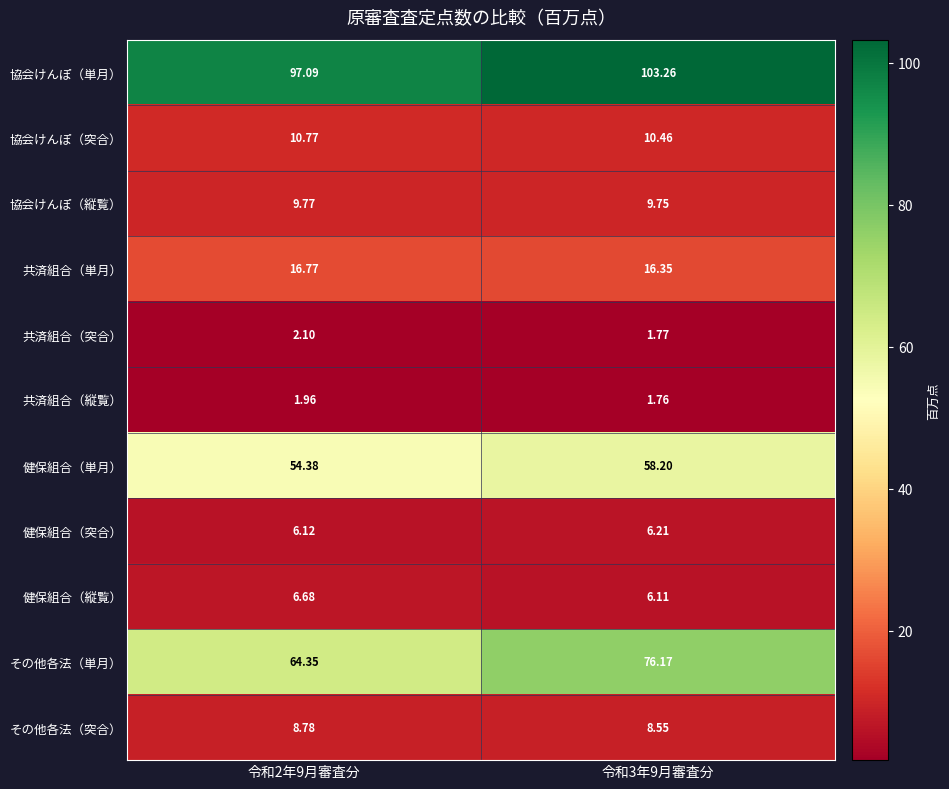

Which series has the largest total across all categories?

協会けんぽ（単月）